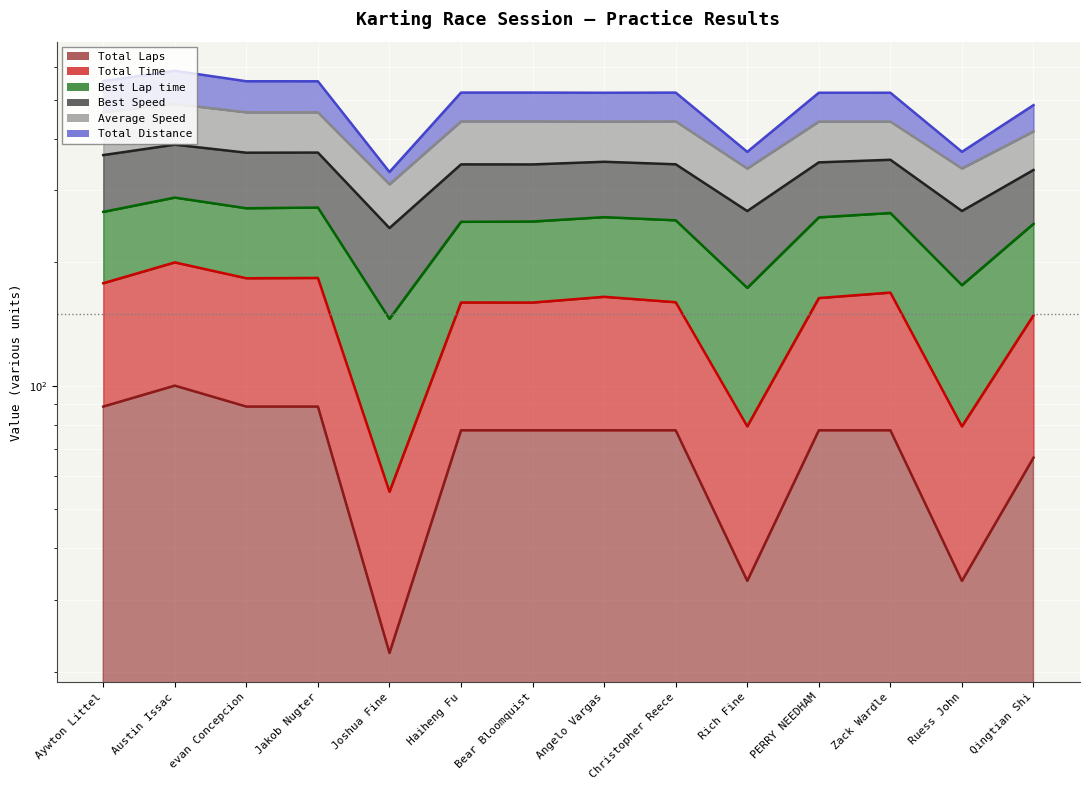

What is the label of the 4th point from the left?

Jakob Nugter